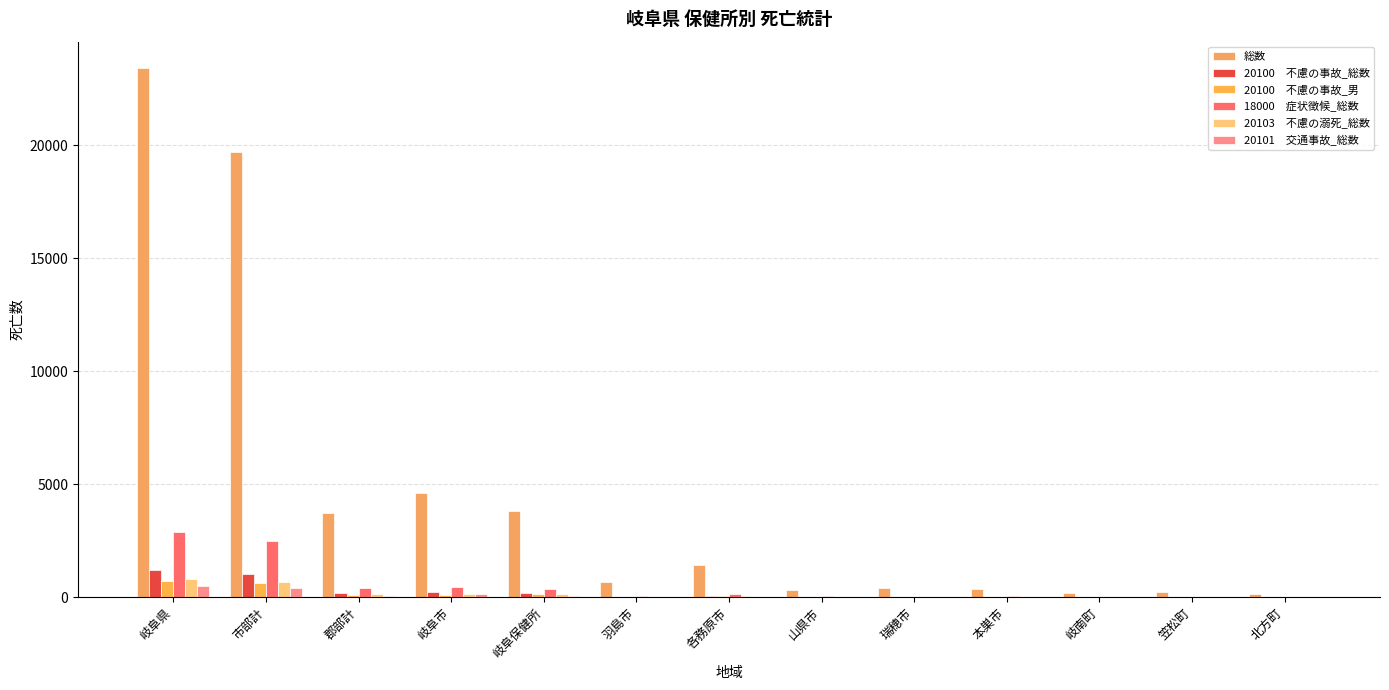

Which category has the lowest value across all series?

笠松町